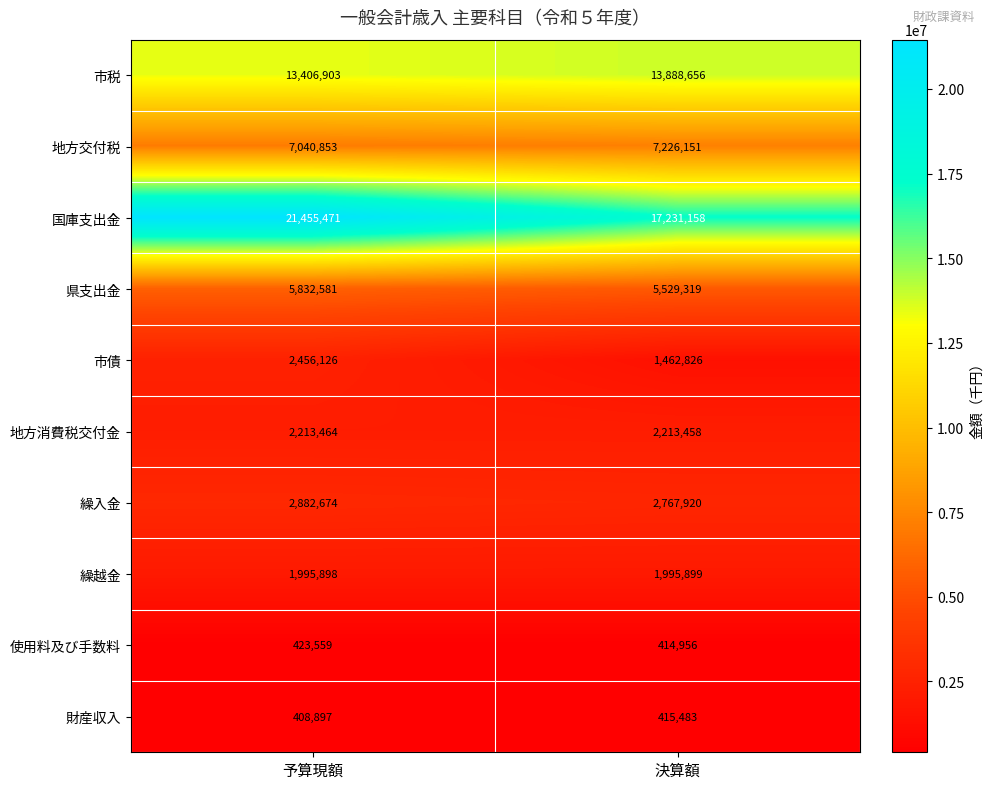

True or false: 地方消費税交付金 has a value of 2213458 at 決算額.

True